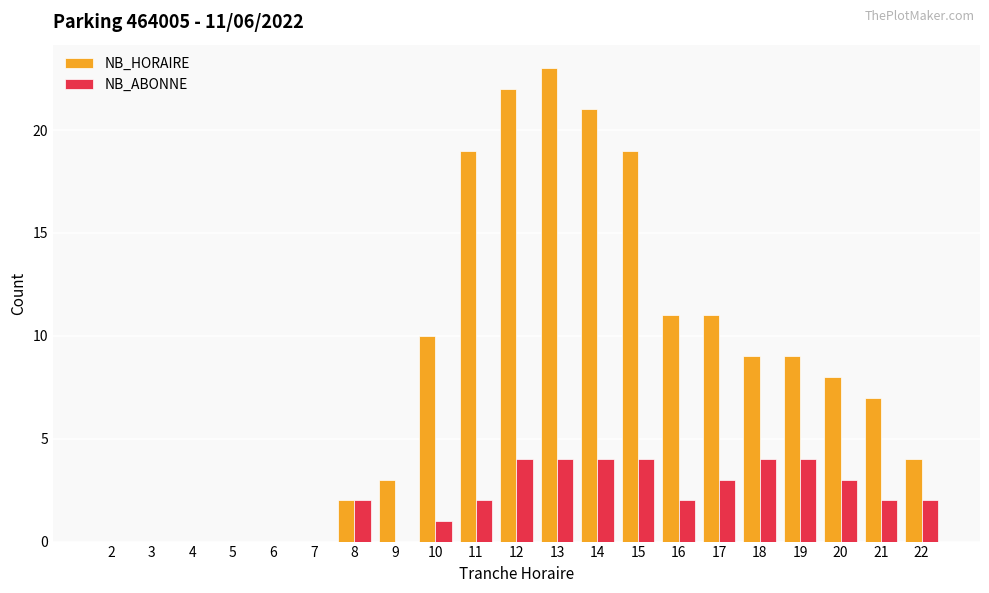

What is the sum of the NB_ABONNE values at 14 and 12?

8